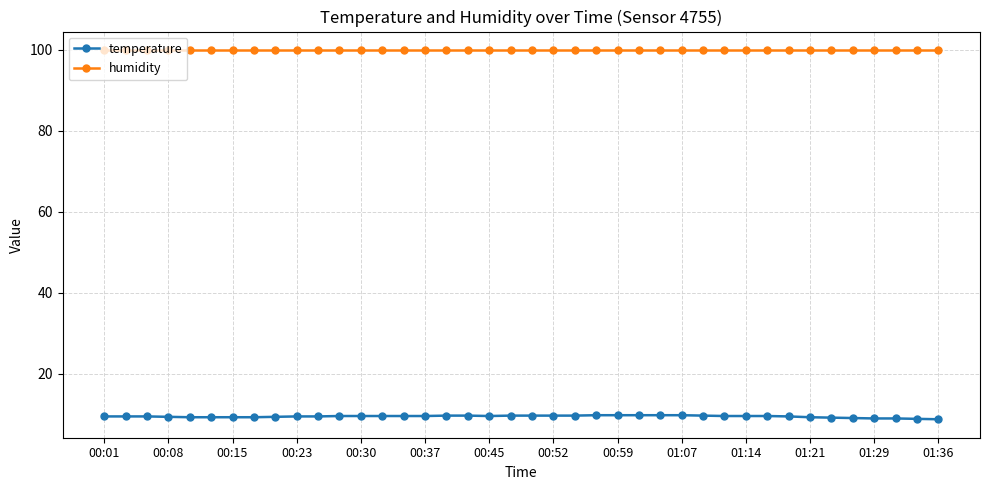

What is the sum of all temperature values?

379.6